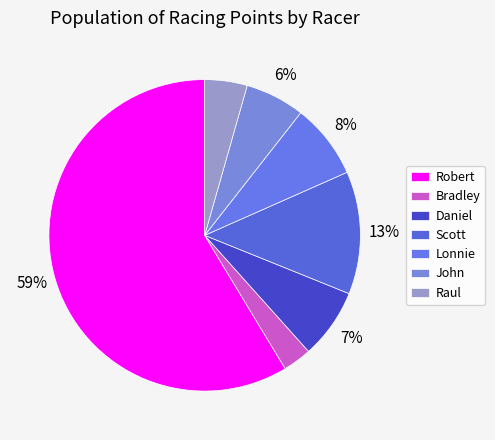

Which category has the smallest portion of the pie?

Bradley